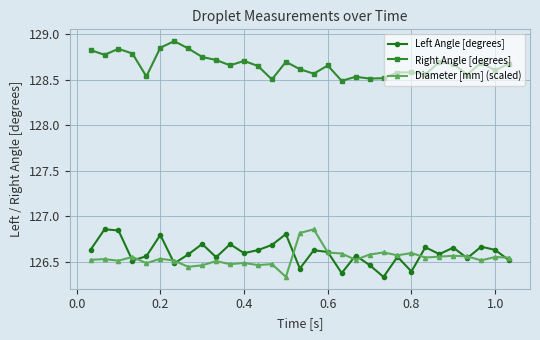

True or false: Right Angle [degrees] has more than 2 points higher than both neighbors.

True